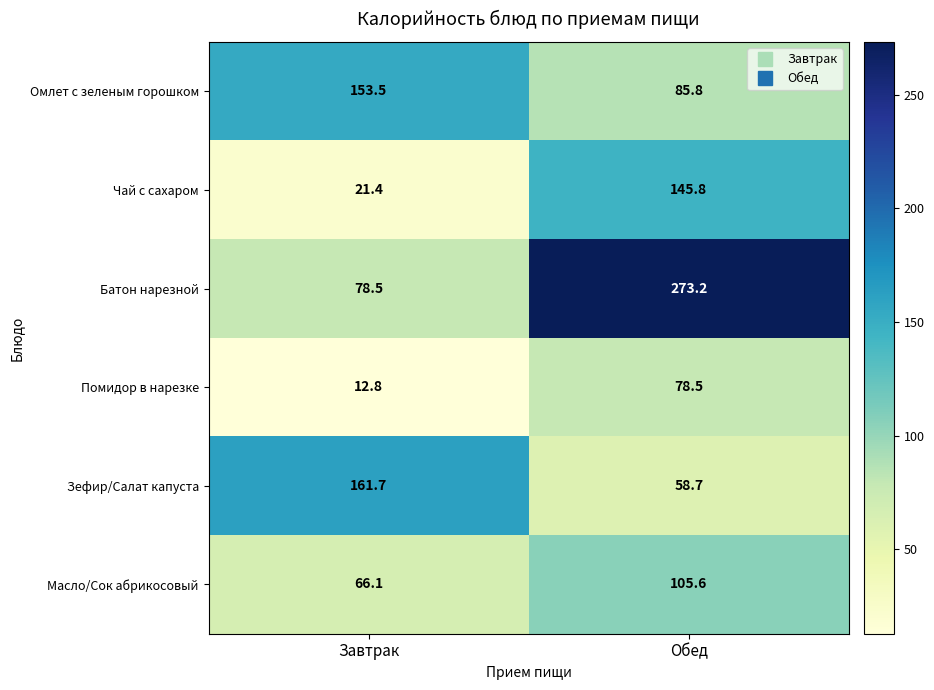

What is the difference between the Масло/Сок абрикосовый values at Завтрак and Обед?

39.5